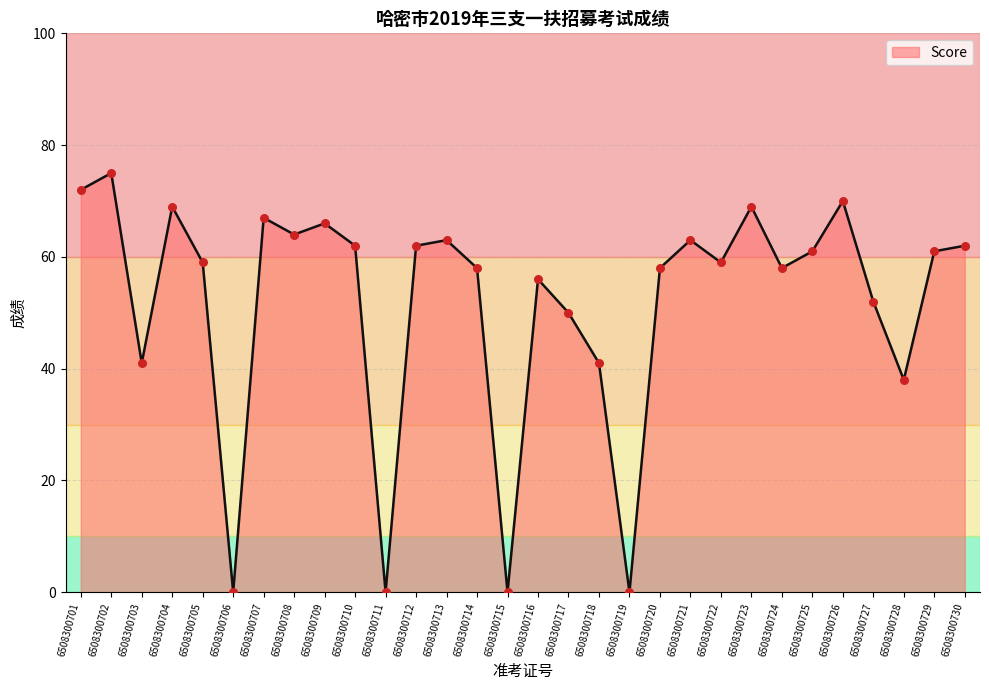

What is the ratio of the value at 6508300728 to the value at 6508300725?

0.6